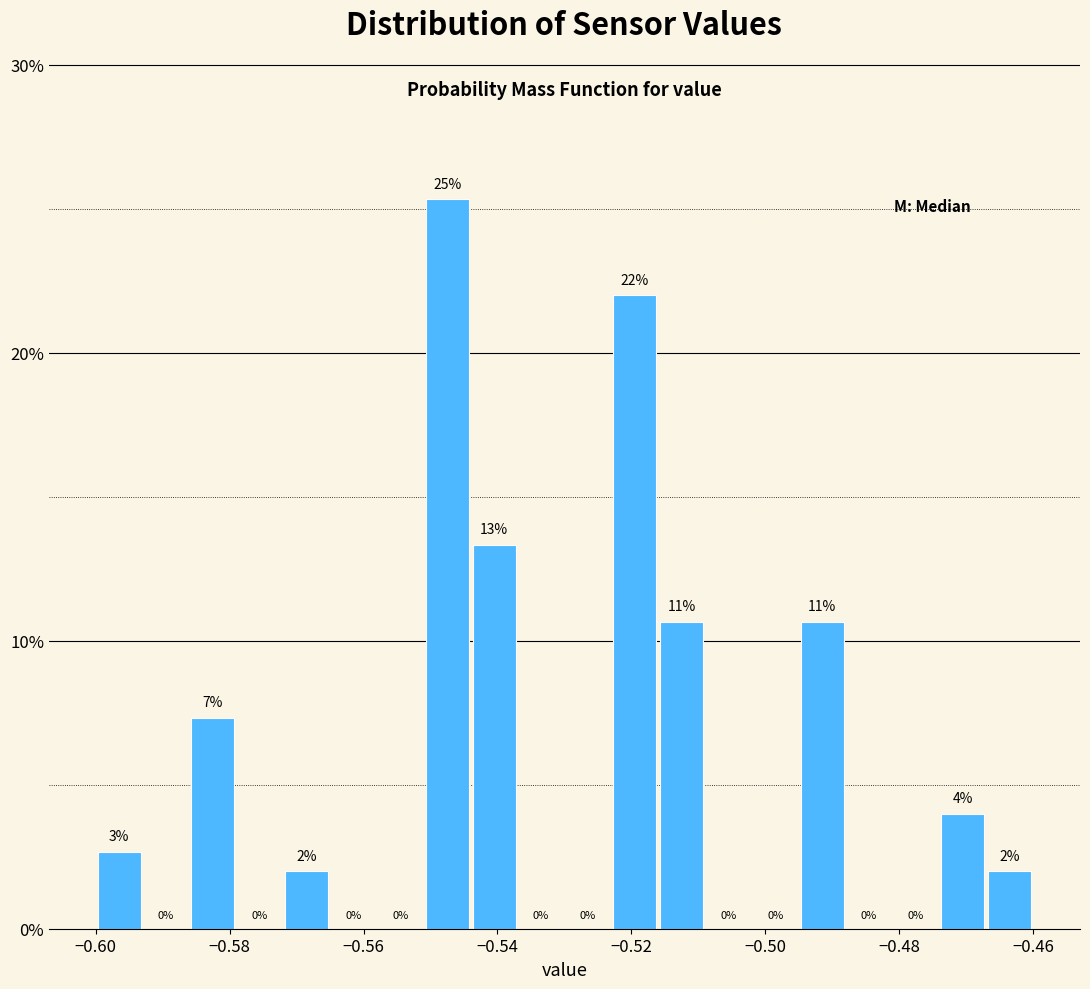

Read against the x-axis, roughly where is the centre of the tallest bar?

-0.548